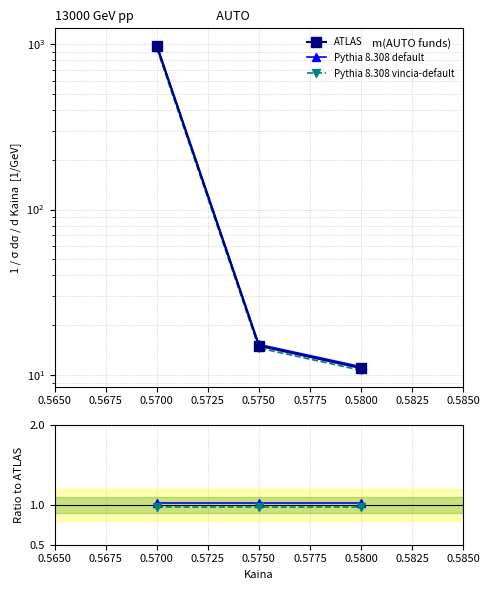

What is the value of the Pythia 8.308 default point at the 3rd from the left?

1.0